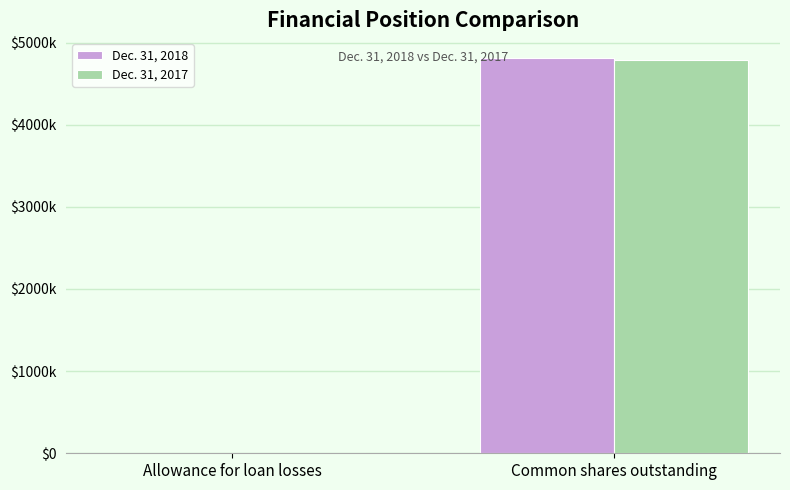

What is the difference between the maximum and minimum values in the Dec. 31, 2018 series?

4808577